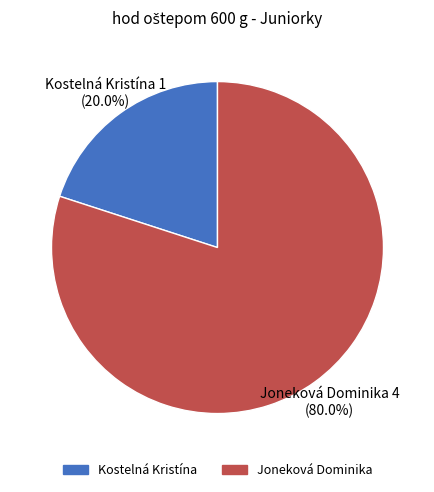

Which slice represents more than half of the pie?

Joneková Dominika